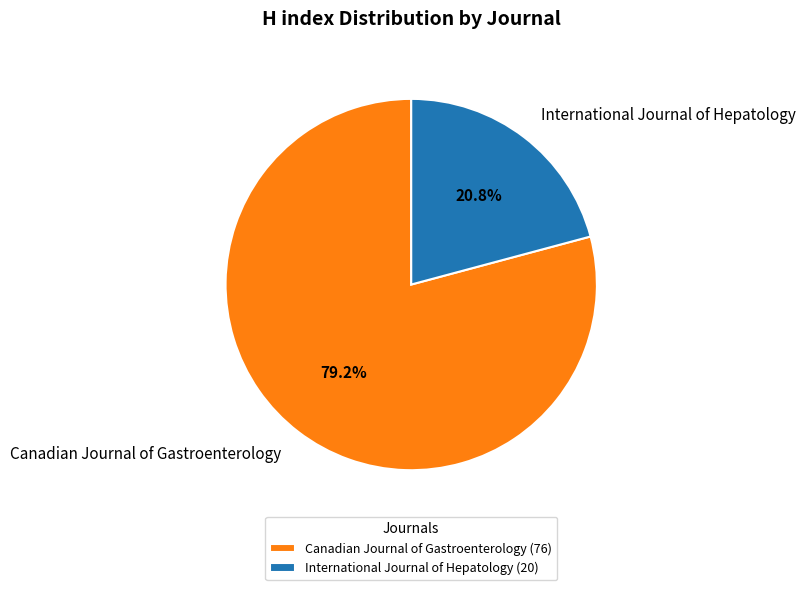

Rank the categories by value from lowest to highest.

International Journal of Hepatology, Canadian Journal of Gastroenterology